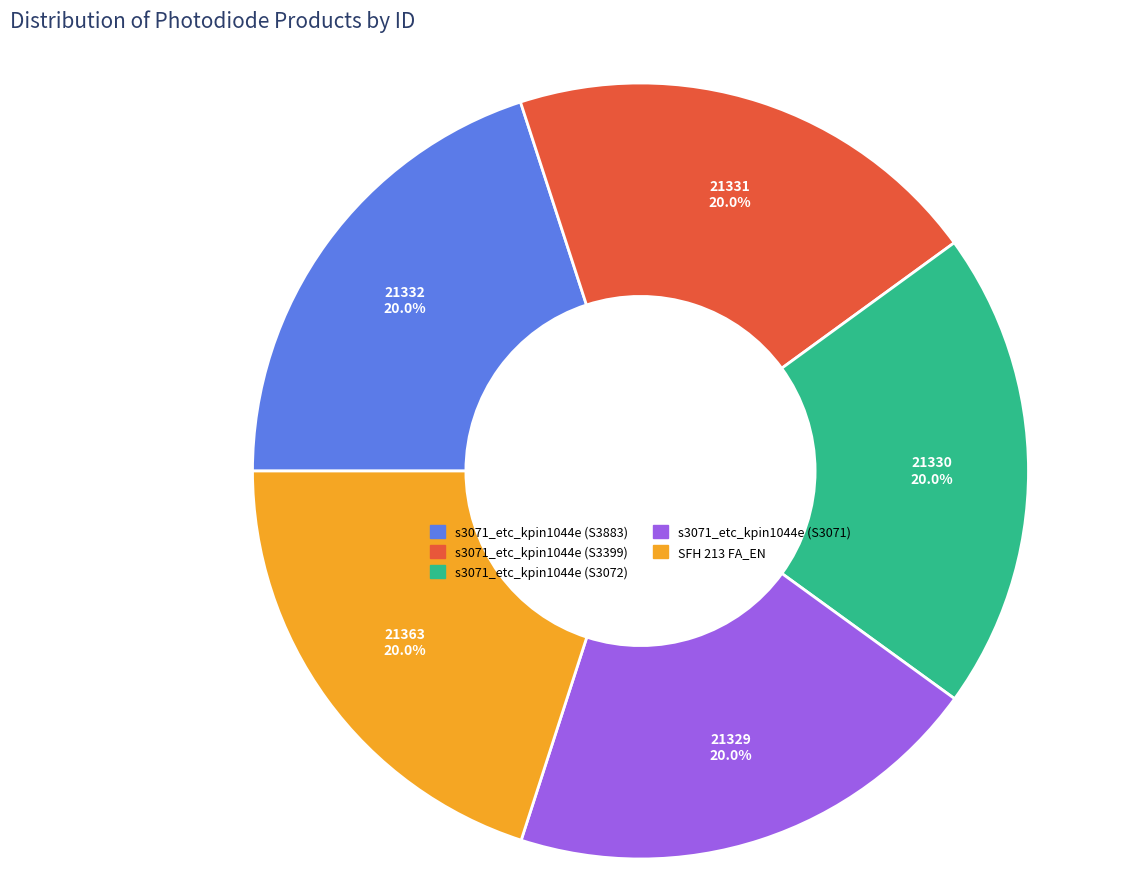

Approximately how many times larger is the value at SFH 213 FA_EN compared to s3071_etc_kpin1044e (S3399)?

1.0